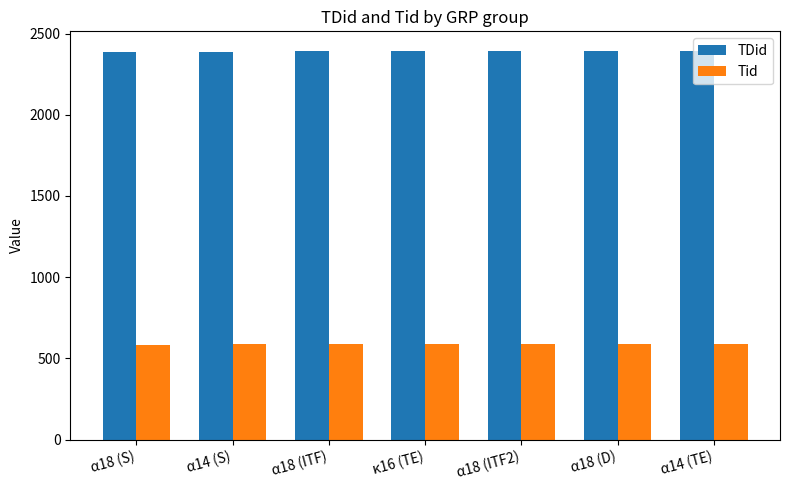

The value of Tid at α14 (S) is 586. True or false?

True